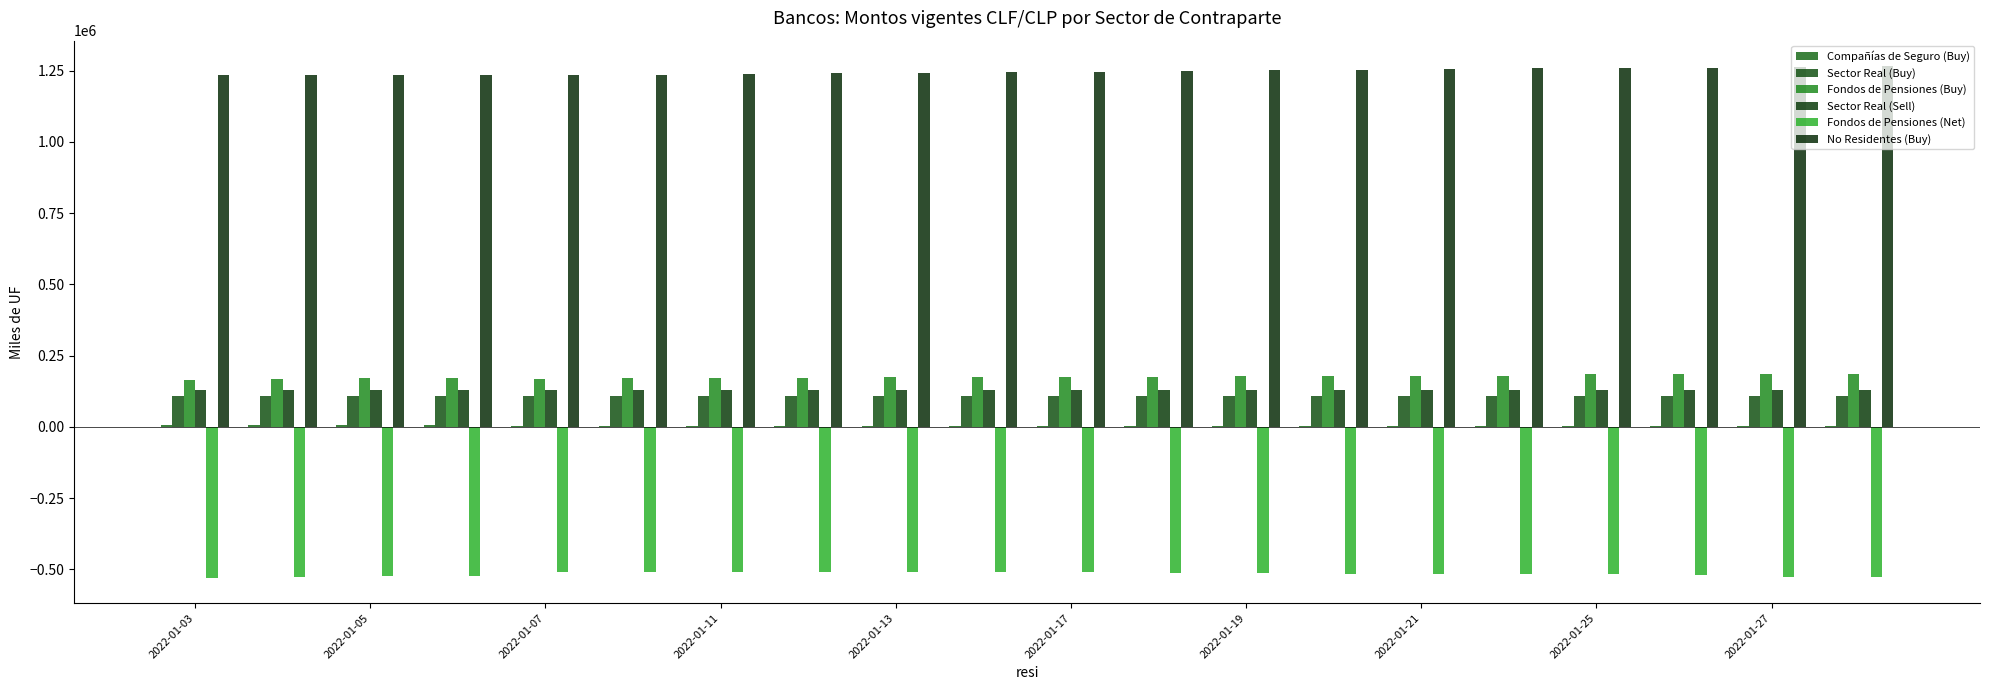

At which label does Fondos de Pensiones (Net) reach its minimum?

2022-01-03